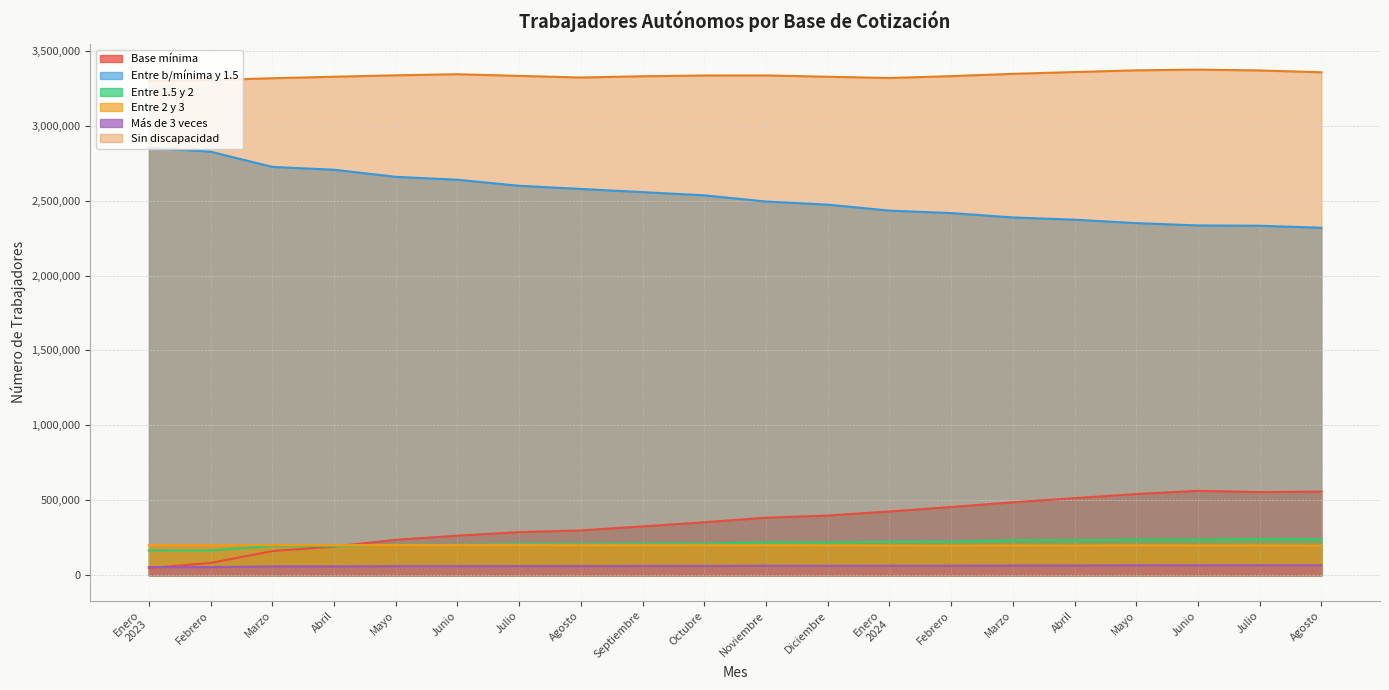

What are all the series names shown in the legend?

Base mínima, Entre b/mínima y 1.5, Entre 1.5 y 2, Entre 2 y 3, Más de 3 veces, Sin discapacidad